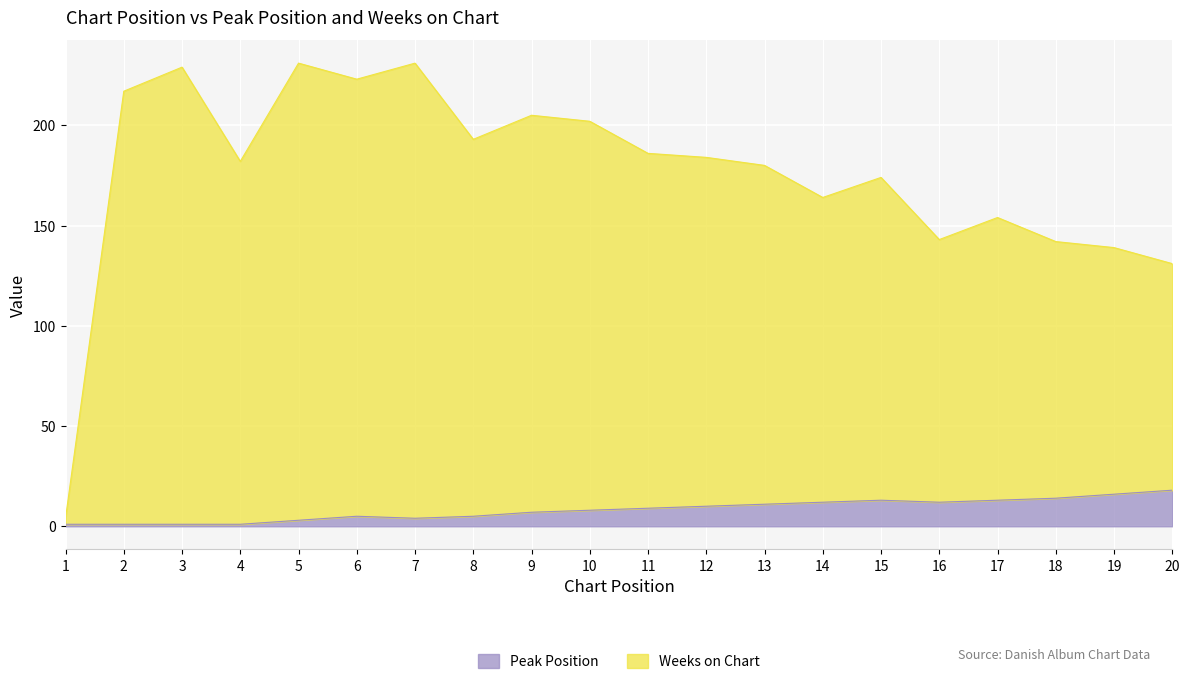

What is the difference between the second highest and second lowest values in the Peak Position series?

15